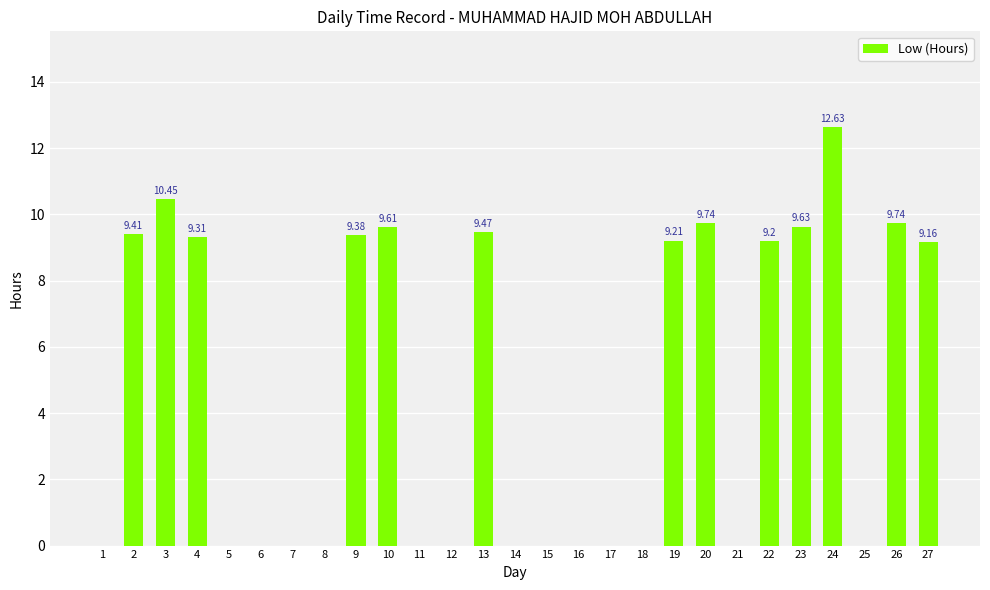

How many data points does each series have?

27